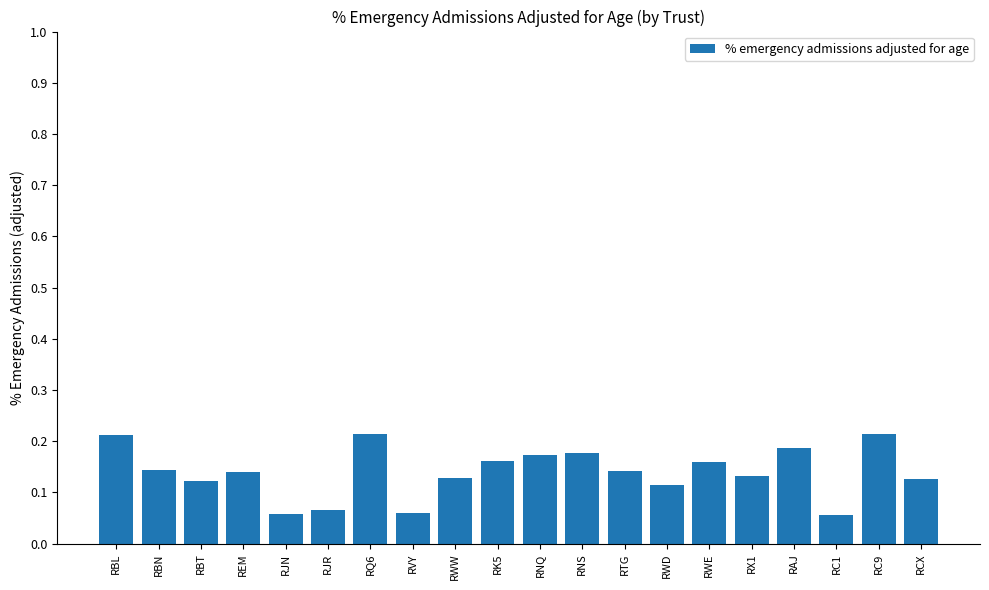

Is it true that the value at RVY is 0.0?

False